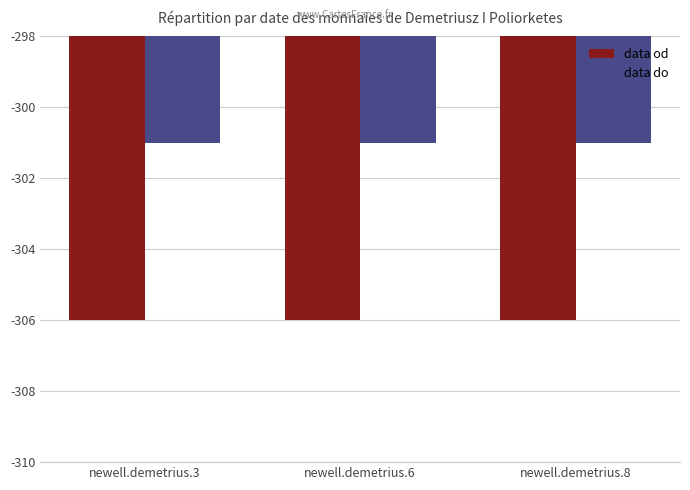

At newell.demetrius.3, list the series in order from largest to smallest.

data do, data od